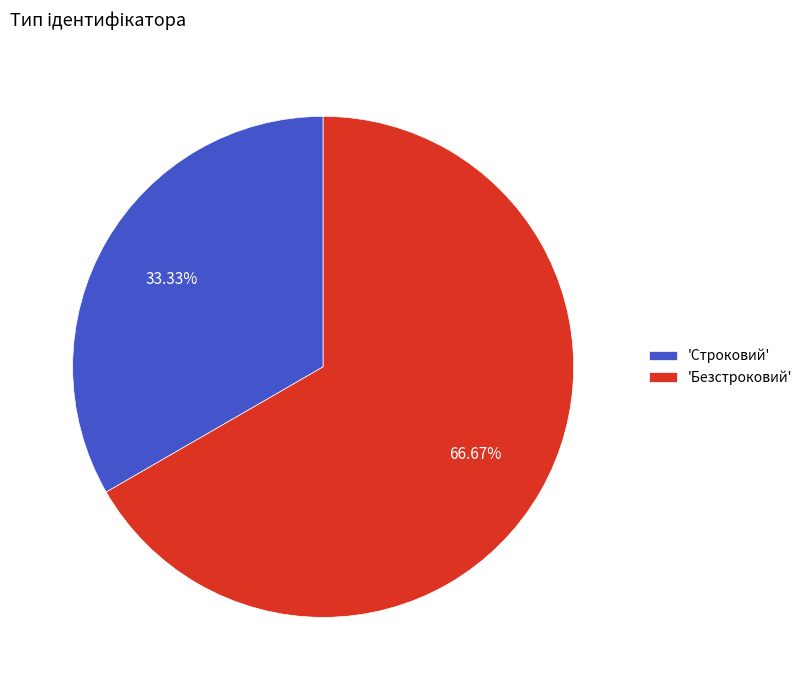

What is the ratio of the value at 'Строковий' to the value at 'Безстроковий'?

0.5